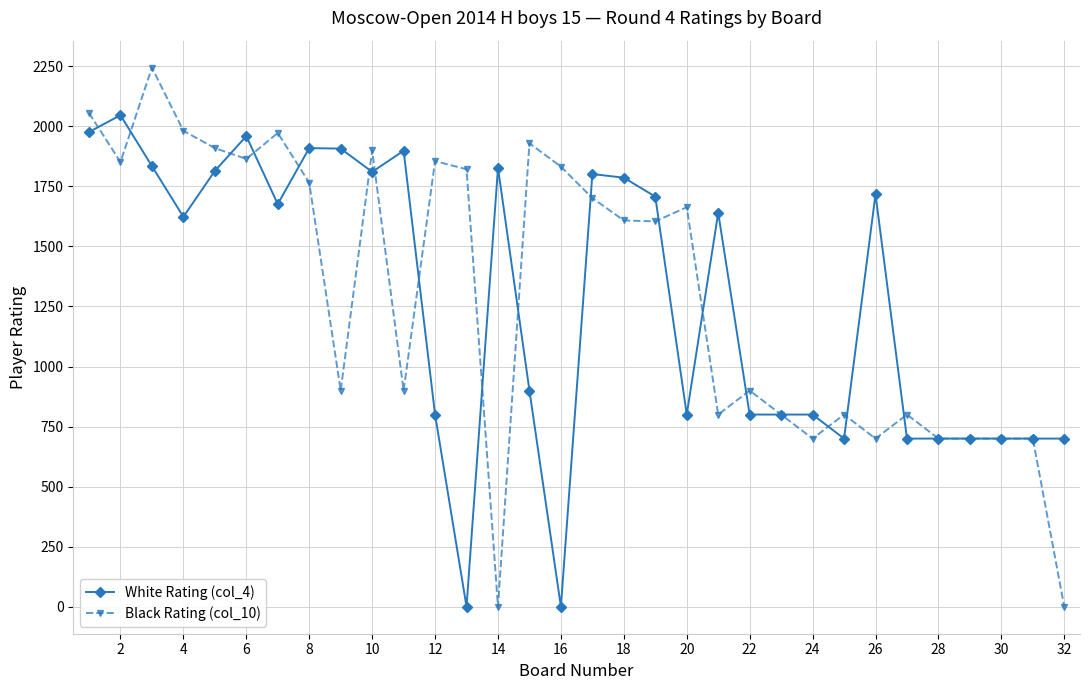

True or false: White Rating (col_4) has more than 0 points higher than both neighbors.

True